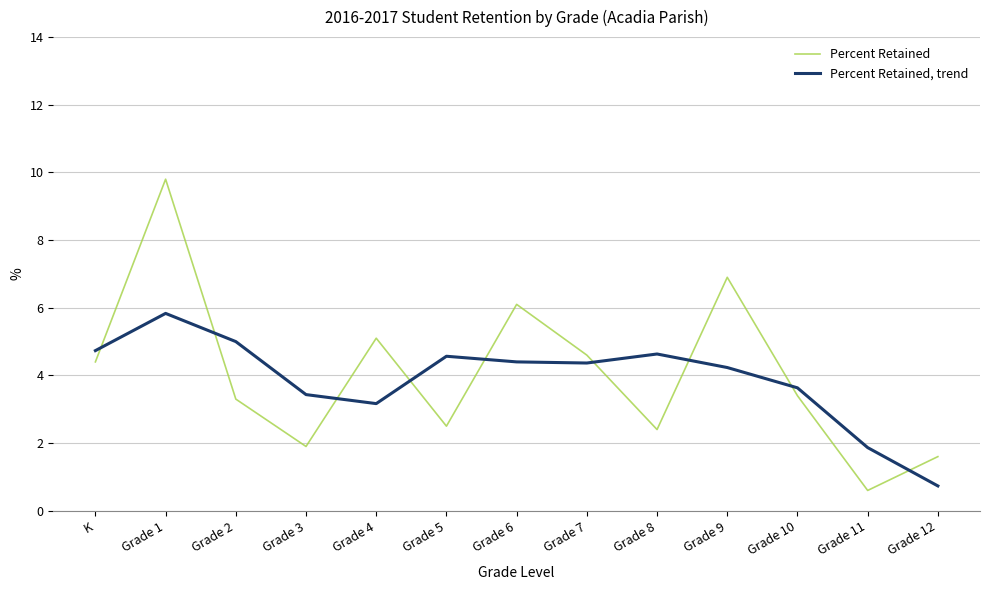

What are all the series names shown in the legend?

Percent Retained, Percent Retained, trend